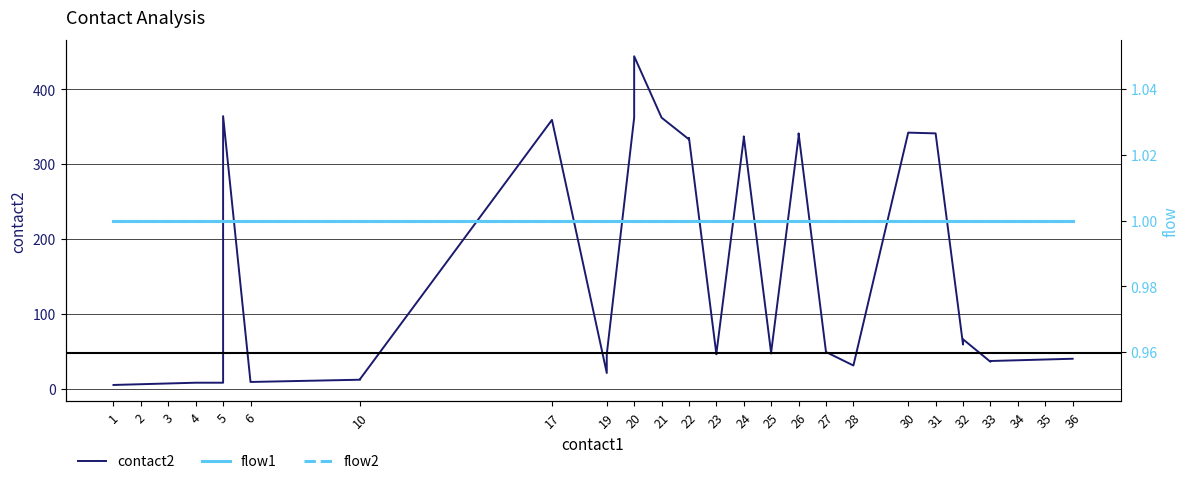

What is the label of the 37th point from the right?

4